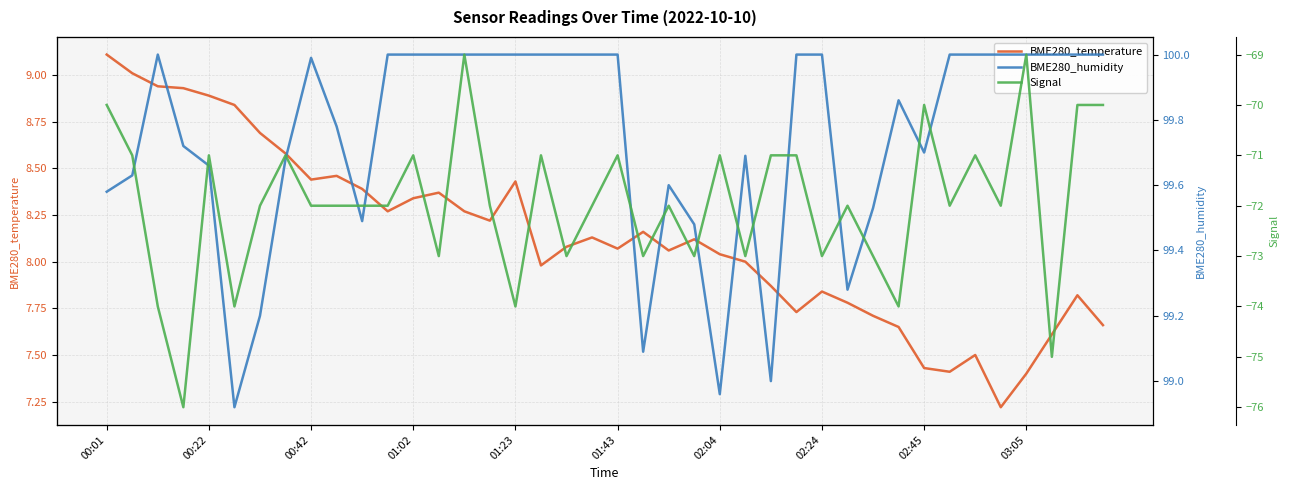

The value of BME280_temperature at 00:42 is 15.4. True or false?

False